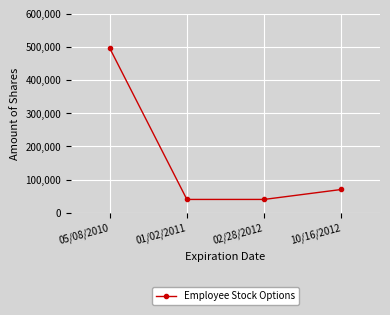

Reading left to right, what are all the values shown in this chart?

05/08/2010=496400	01/02/2011=40000	02/28/2012=40000	10/16/2012=70000